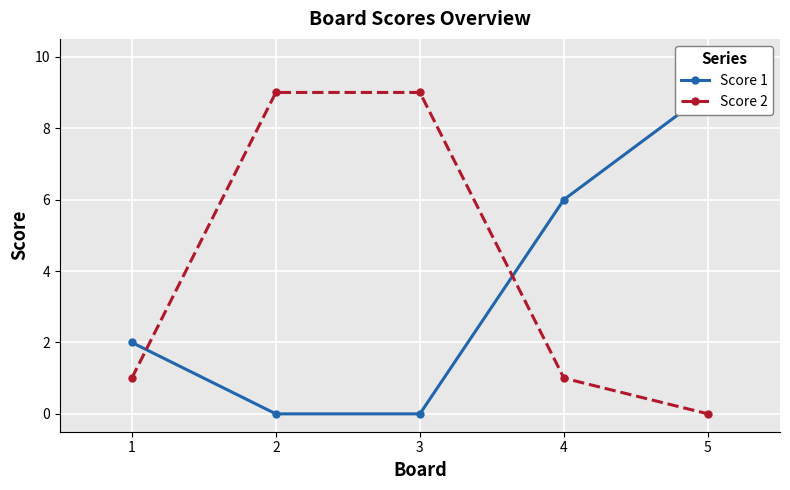

Reading left to right, what are all the values shown in this chart?

Score 1: 2	0	0	6	9
Score 2: 1	9	9	1	0